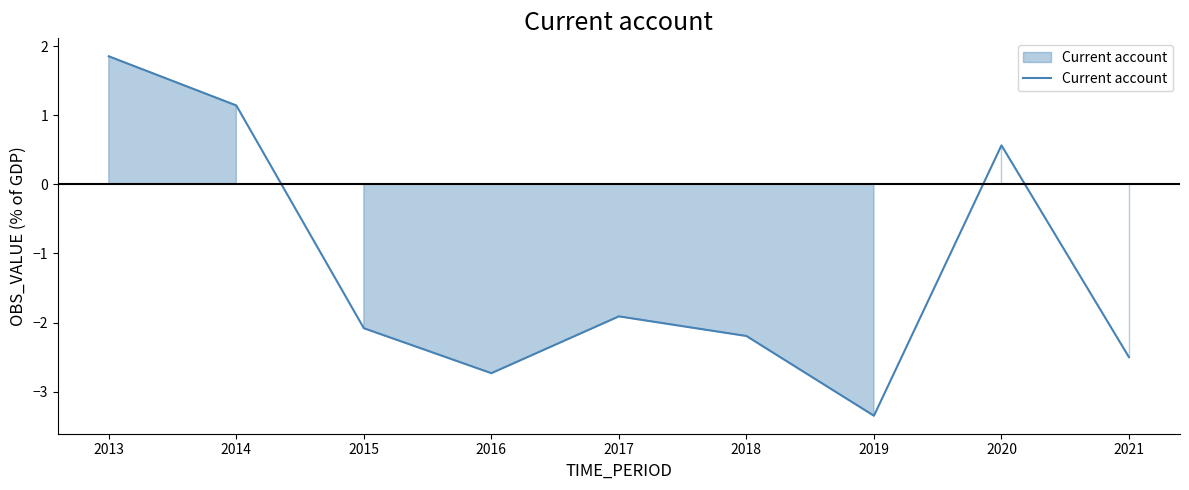

How many values are above zero?

3